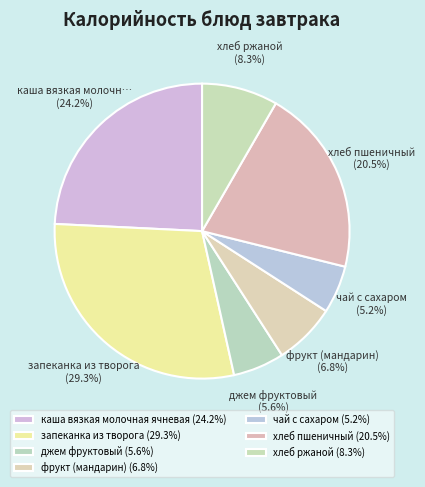

Is it true that джем фруктовый is 6% of the pie?

True